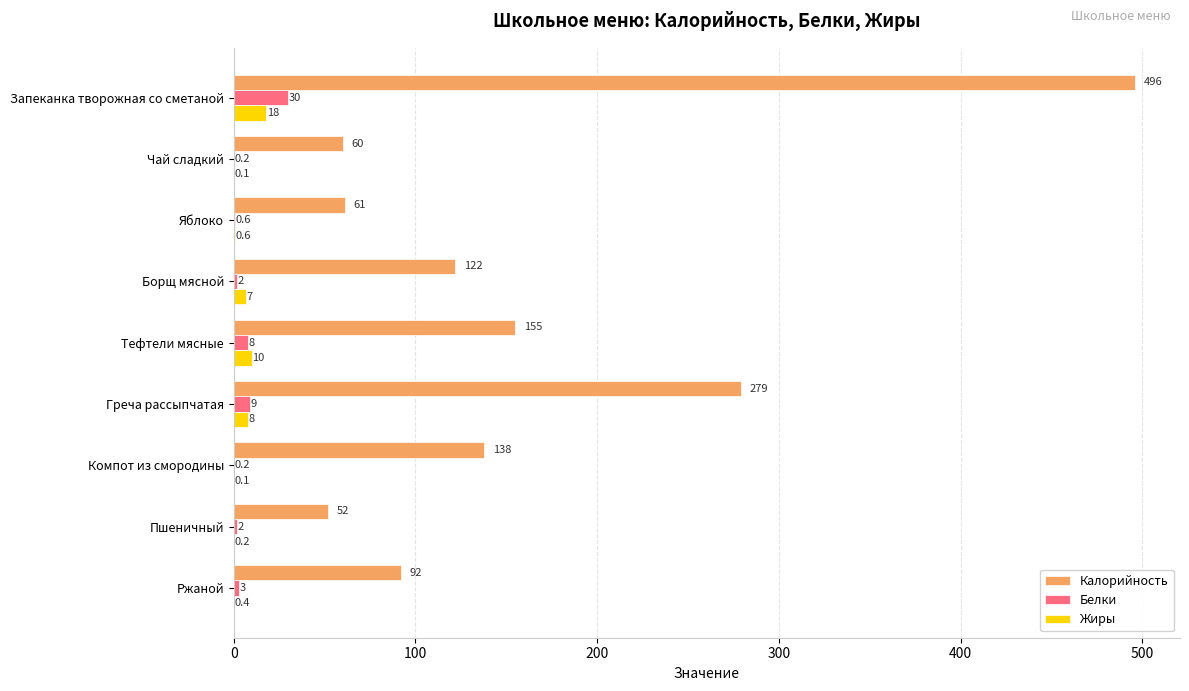

What is the sum of the Белки values at Тефтели мясные and Пшеничный?

10.0